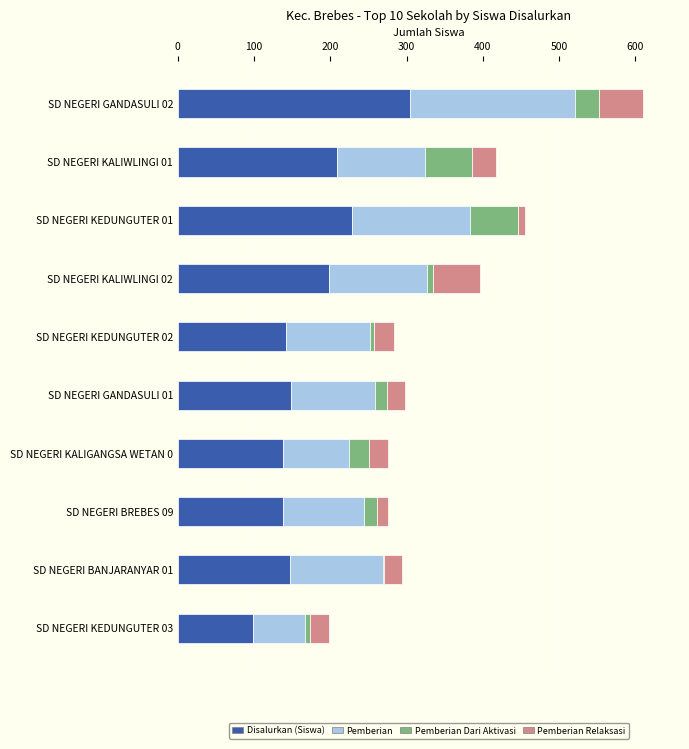

At which category is the sum across all series the highest?

SD NEGERI GANDASULI 02